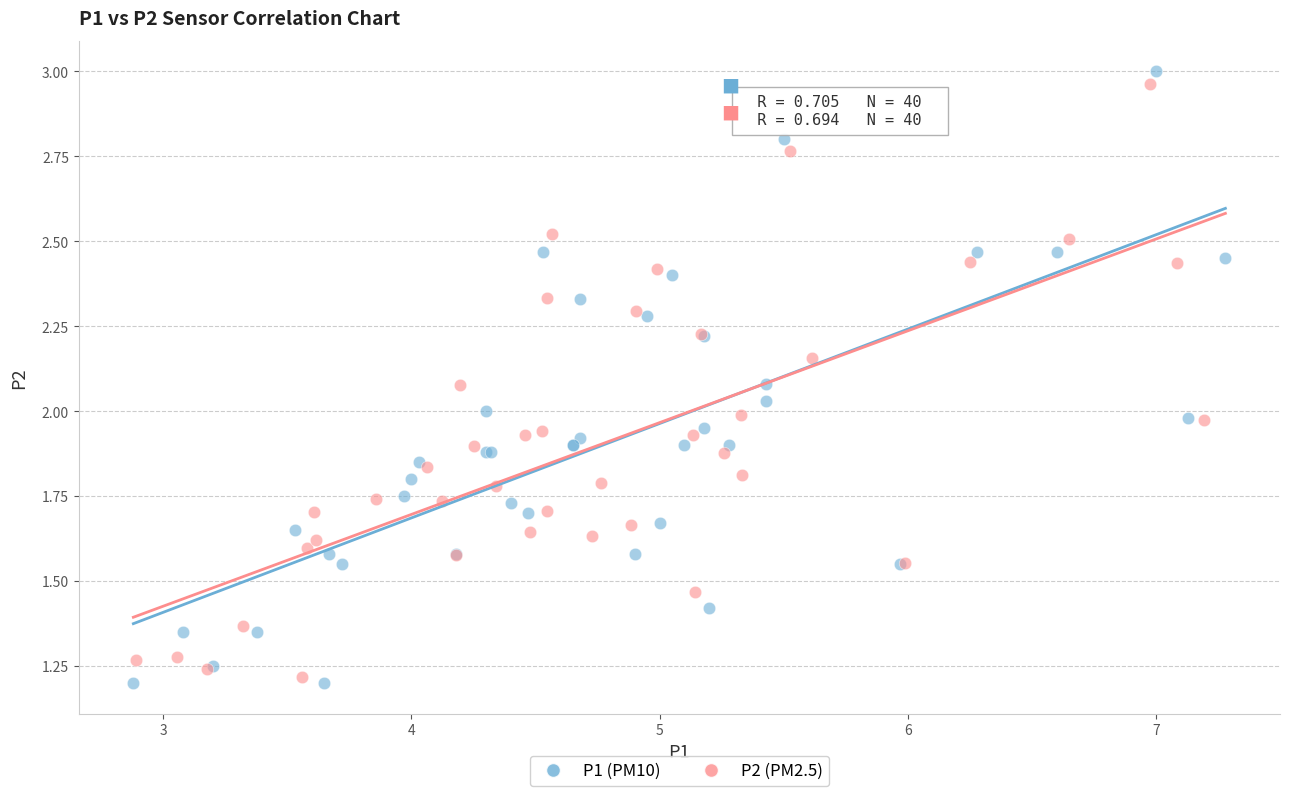

Which series has the widest spread of Y values?

P1 (PM10)